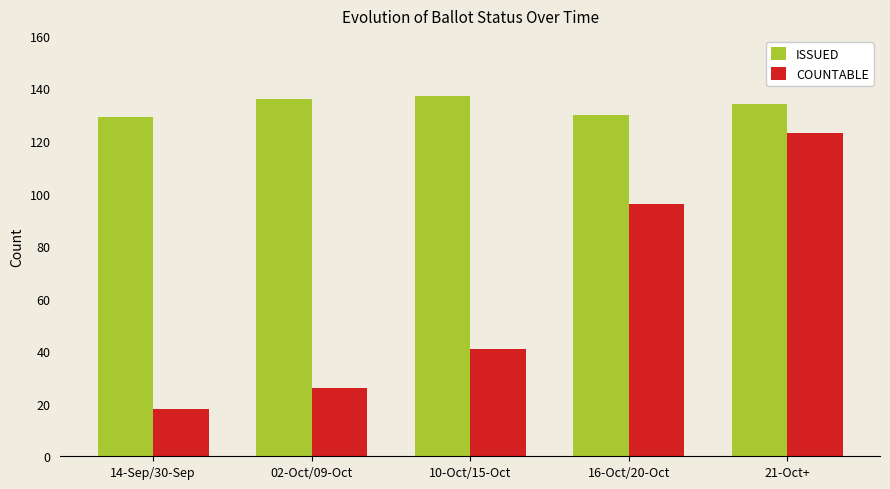

Rank the series by their average value, from lowest to highest.

COUNTABLE, ISSUED